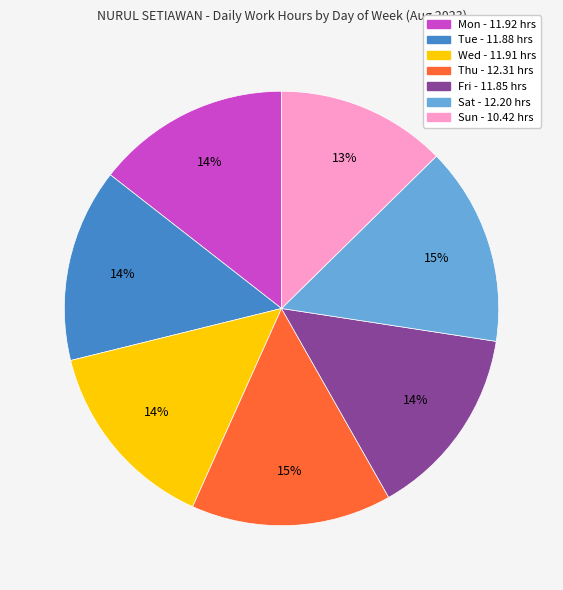

Count the number of slices in the pie.

7